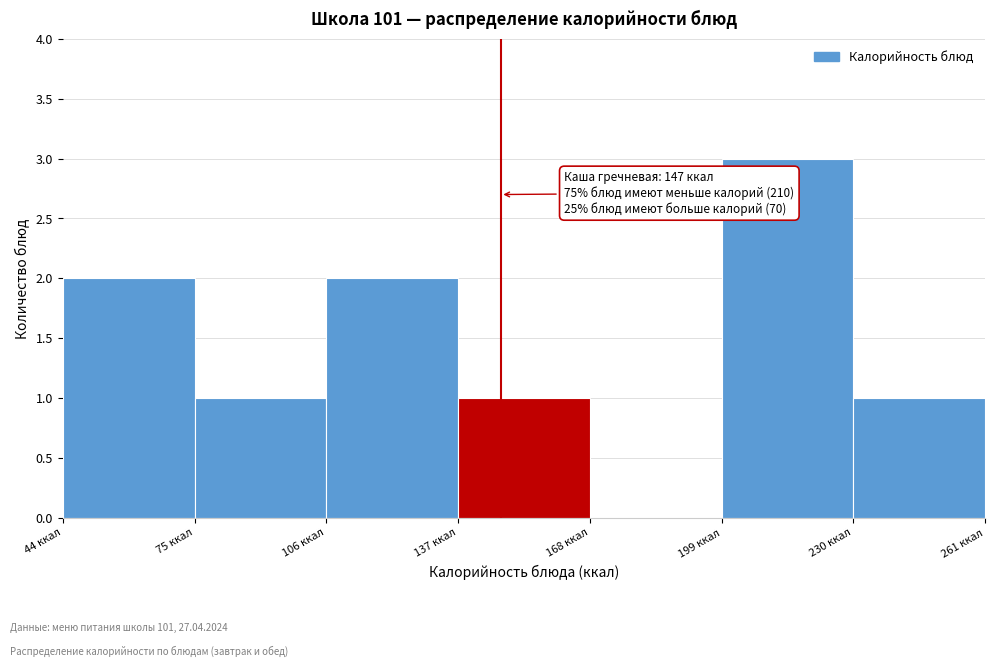

Over which range of the x-axis is the bar tallest?

199 to 230